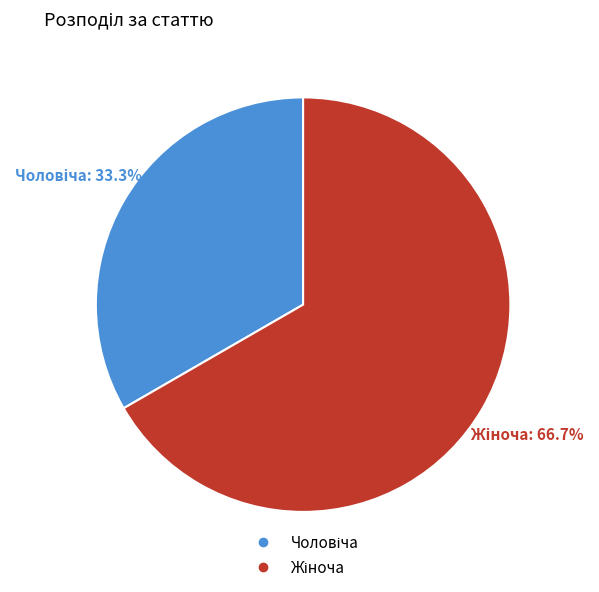

To the nearest percent, what is the average slice percentage?

50%